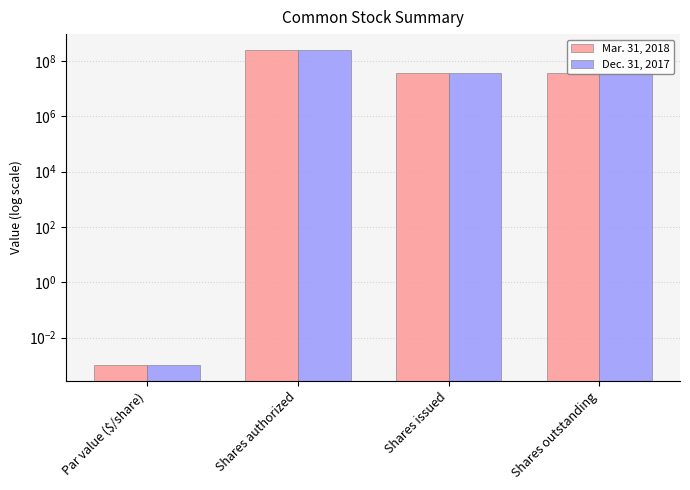

What is the average value of the Dec. 31, 2017 series?

80325000.0